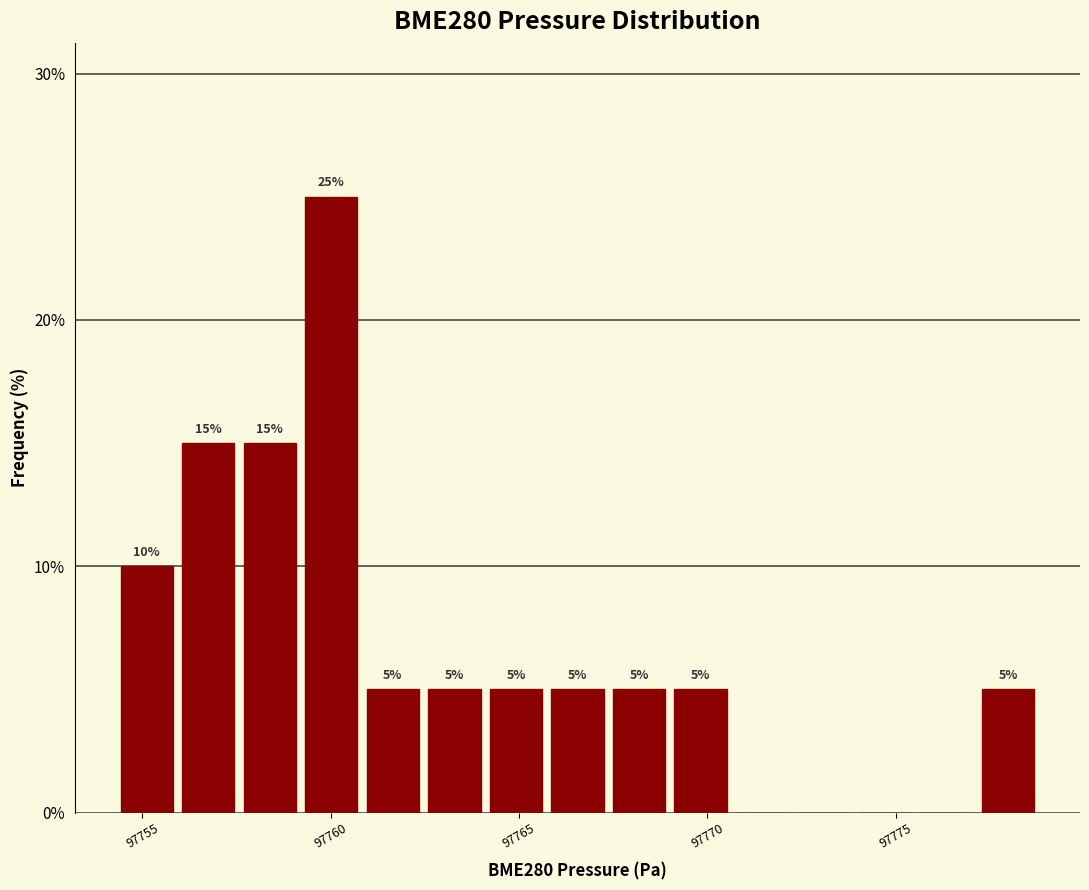

Around what value on the x-axis is the tallest bar? Give the approximate position of its centre, as read against the axis.

97760.0